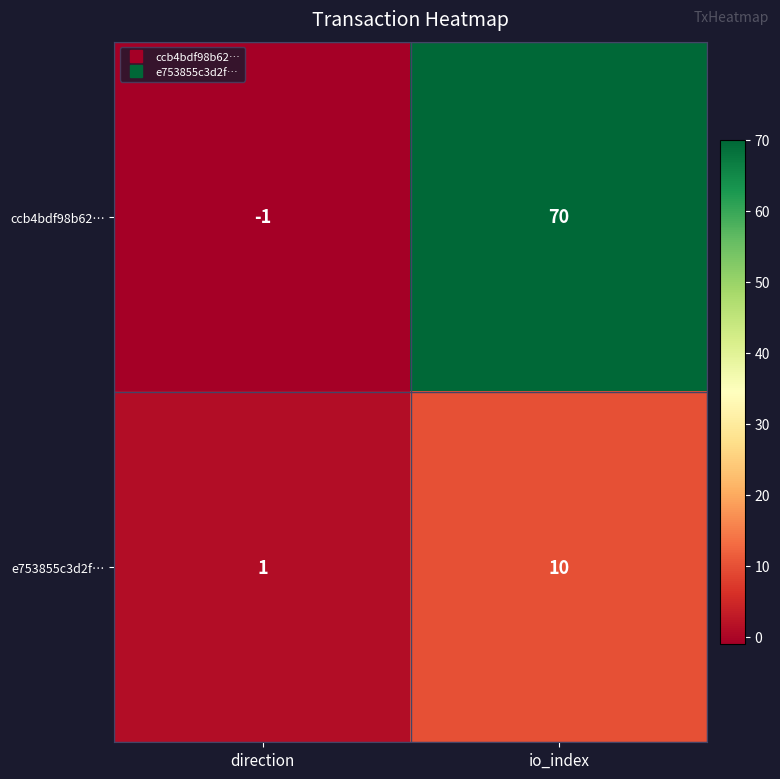

Count the number of categories in the chart.

2